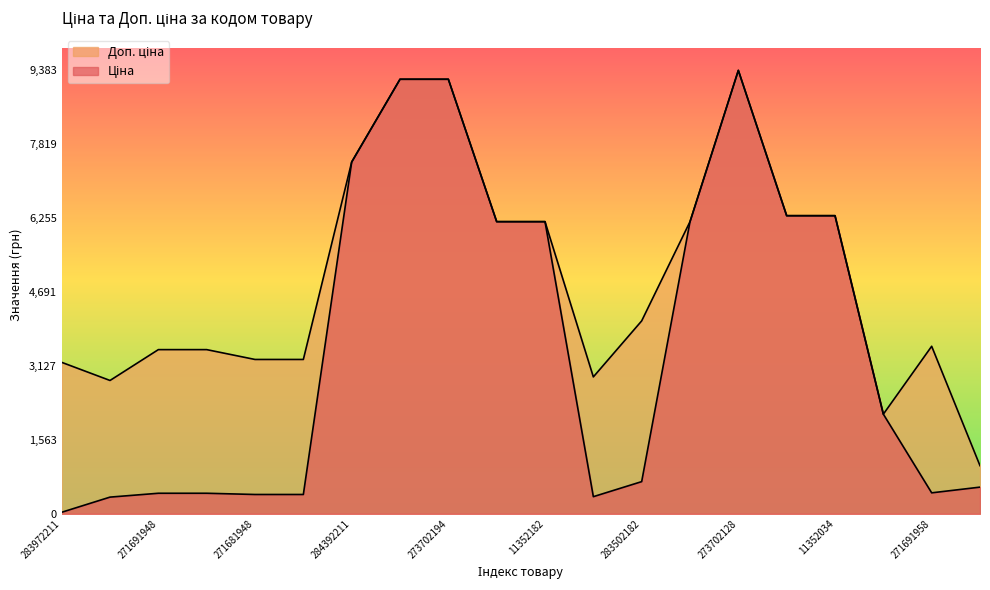

List the labels in order of Доп. ціна value, largest first.

273702128, 273702193, 273702194, 284392211, 11352036, 11352034, 11352184, 11352182, 11352151, 283502182, 271691958, 271691948, 271691942, 271681948, 271681942, 283972211, 283522151, 283532151, 11351861, 263782100